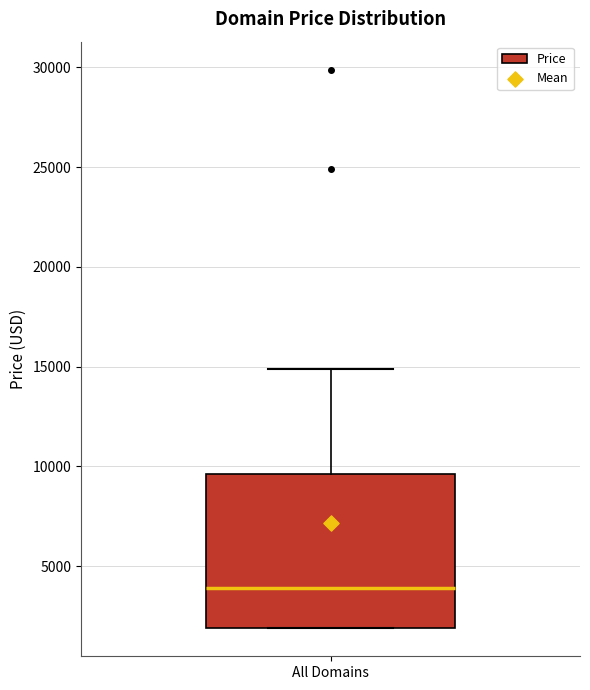

Where is the upper edge of the box for All Domains on the y-axis? The values are not printed on the chart, so give them approximately, as read against the axis.

9500